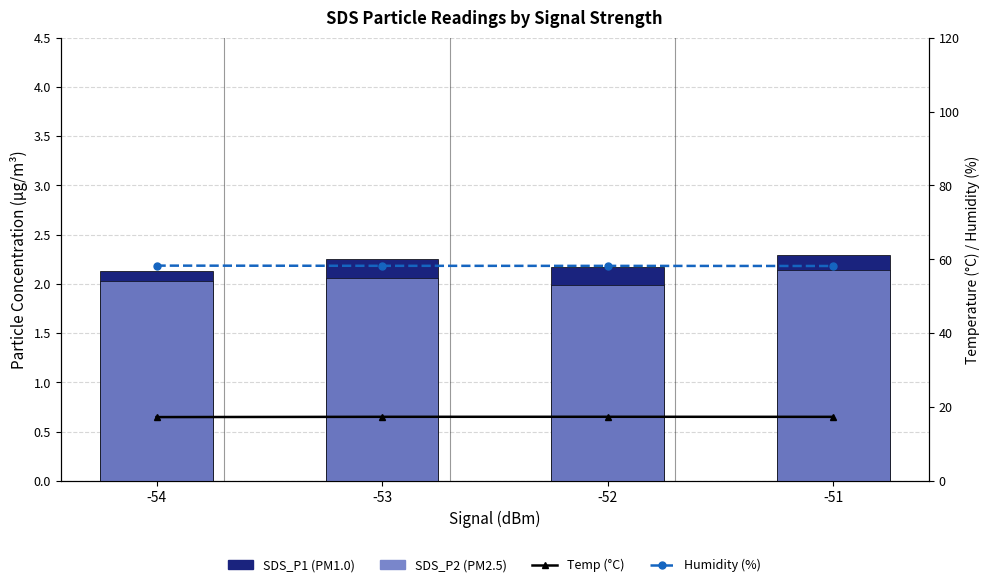

Is the value of Humidity (%) at -51 greater than the value of SDS_P2 (PM2.5) at -52?

Yes